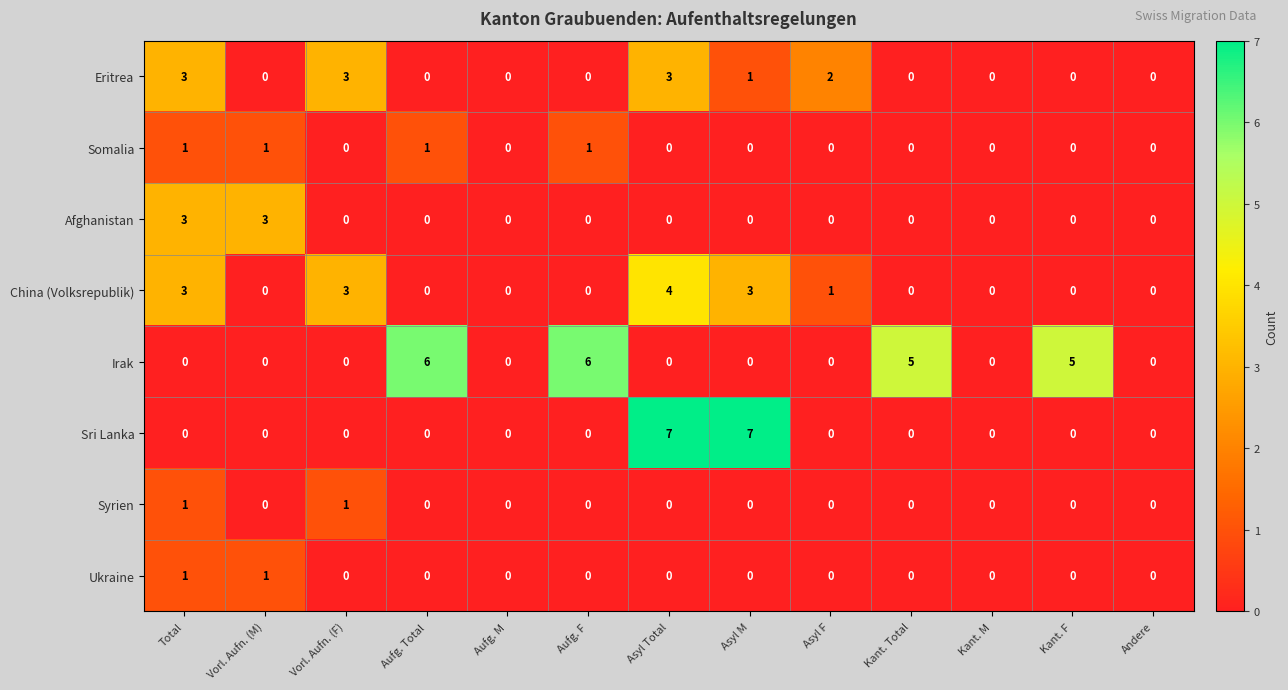

The value of Syrien at Aufg. F is -1. True or false?

False